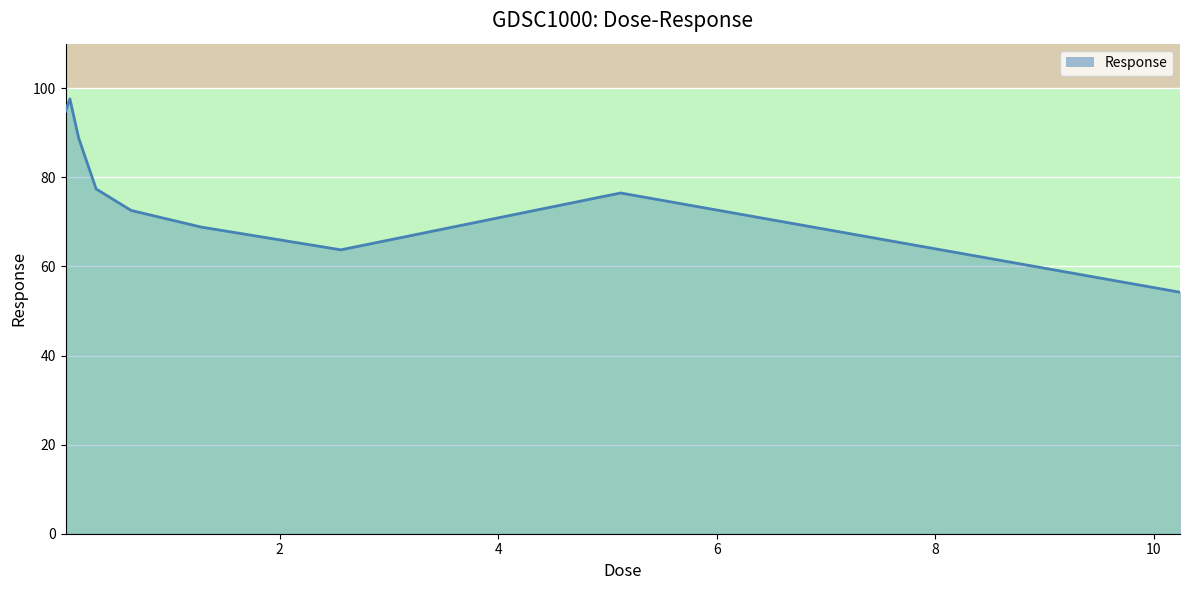

What is the sum of all values?

694.5